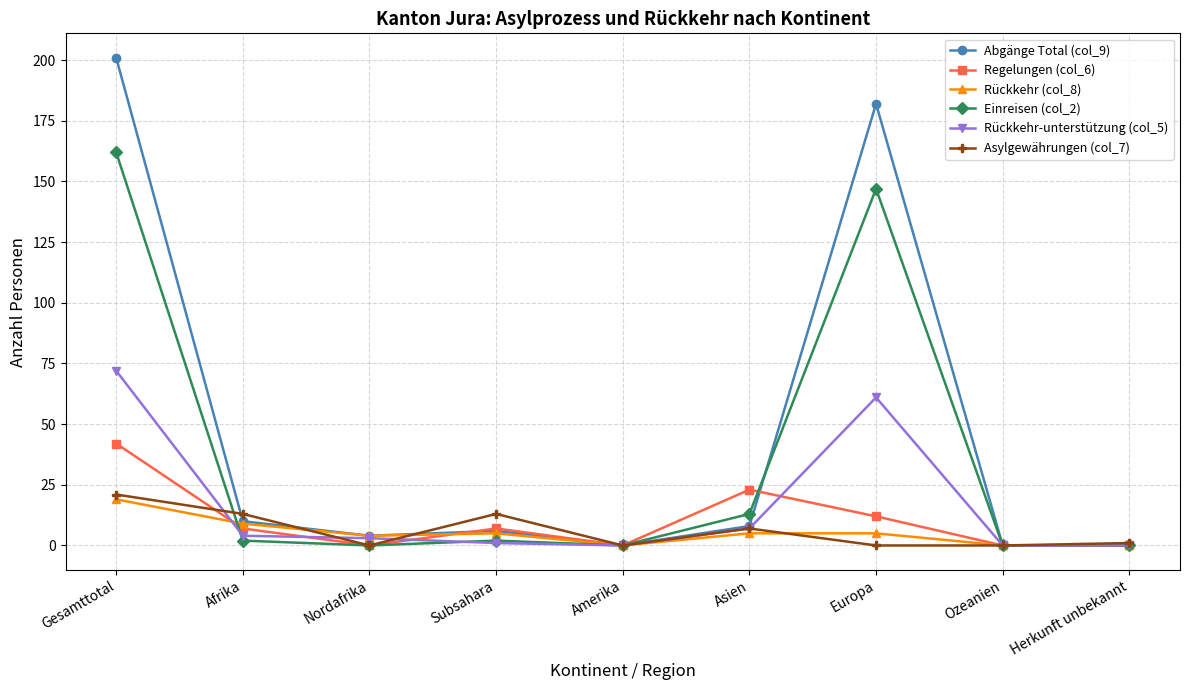

Reading left to right, extract all data points from this chart.

Abgänge Total (col_9): Gesamttotal=201	Afrika=10	Nordafrika=4	Subsahara=6	Amerika=0	Asien=8	Europa=182	Ozeanien=0	Herkunft unbekannt=0
Regelungen (col_6): Gesamttotal=42	Afrika=7	Nordafrika=0	Subsahara=7	Amerika=0	Asien=23	Europa=12	Ozeanien=0	Herkunft unbekannt=0
Rückkehr (col_8): Gesamttotal=19	Afrika=9	Nordafrika=4	Subsahara=5	Amerika=0	Asien=5	Europa=5	Ozeanien=0	Herkunft unbekannt=0
Einreisen (col_2): Gesamttotal=162	Afrika=2	Nordafrika=0	Subsahara=2	Amerika=0	Asien=13	Europa=147	Ozeanien=0	Herkunft unbekannt=0
Rückkehr-unterstützung (col_5): Gesamttotal=72	Afrika=4	Nordafrika=3	Subsahara=1	Amerika=0	Asien=7	Europa=61	Ozeanien=0	Herkunft unbekannt=0
Asylgewährungen (col_7): Gesamttotal=21	Afrika=13	Nordafrika=0	Subsahara=13	Amerika=0	Asien=7	Europa=0	Ozeanien=0	Herkunft unbekannt=1